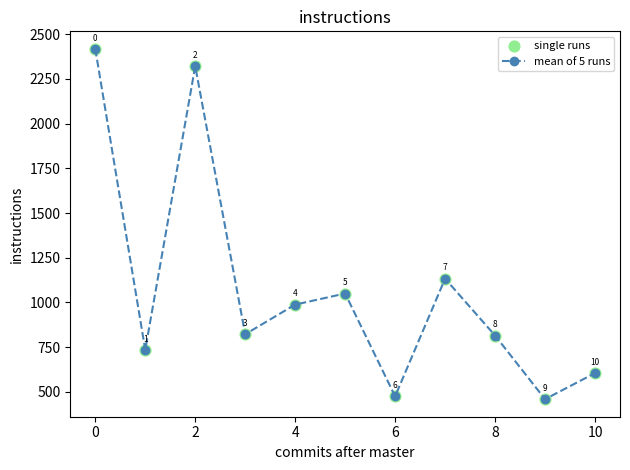

How many points are higher than both their immediate neighbors (excluding endpoints)?

3